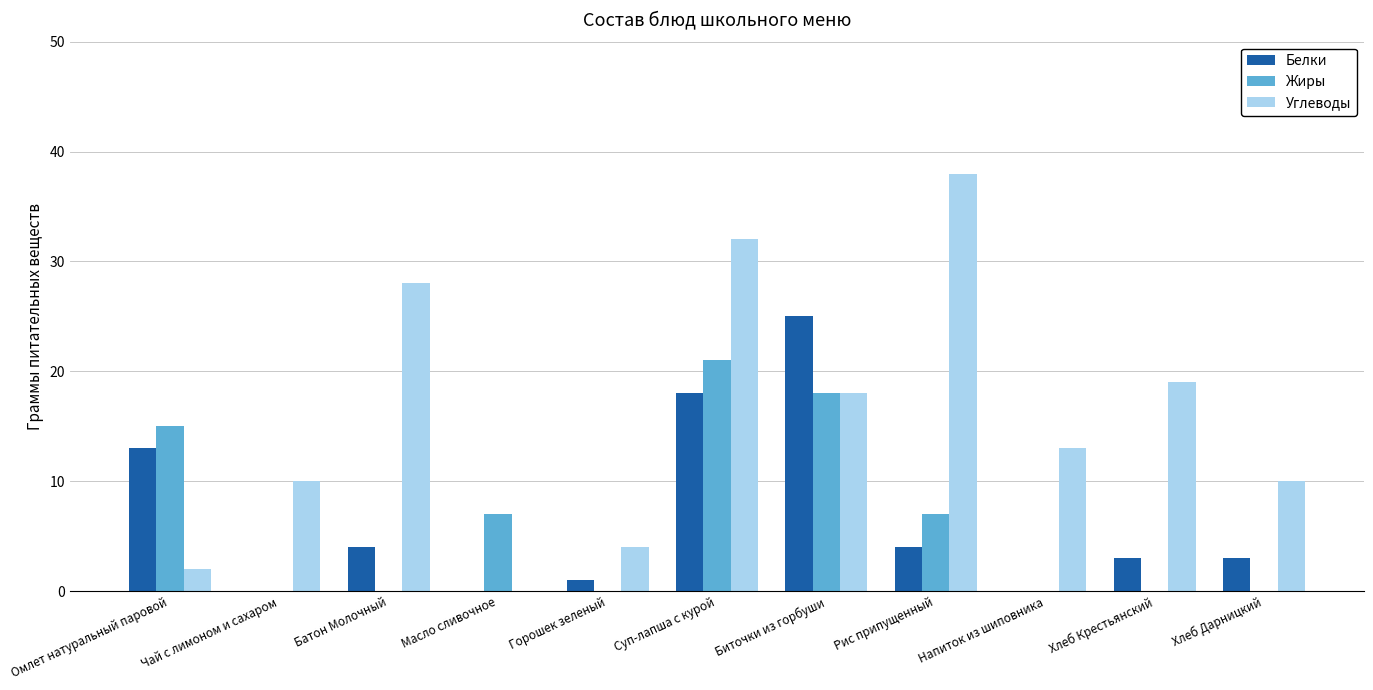

Between Батон Молочный and Хлеб Дарницкий, which series saw the biggest shift?

Углеводы